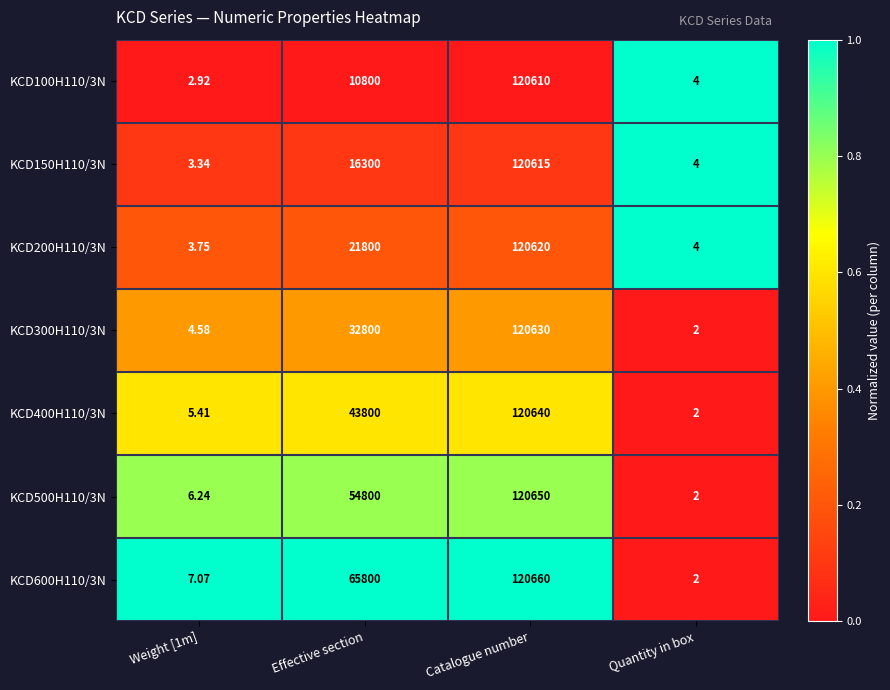

Is the value of KCD100H110/3N at Quantity in box greater than the value of KCD150H110/3N at Catalogue number?

No